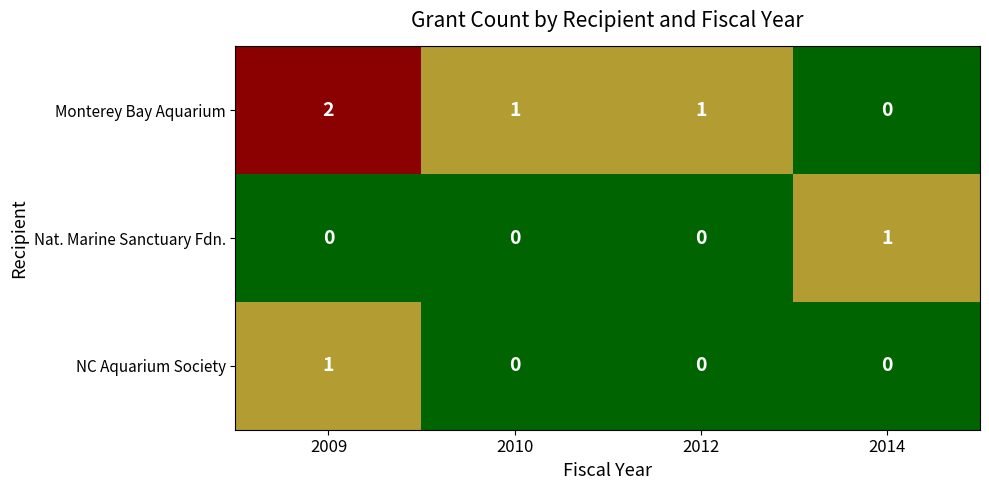

Which category has the lowest value in the Monterey Bay Aquarium series?

2014